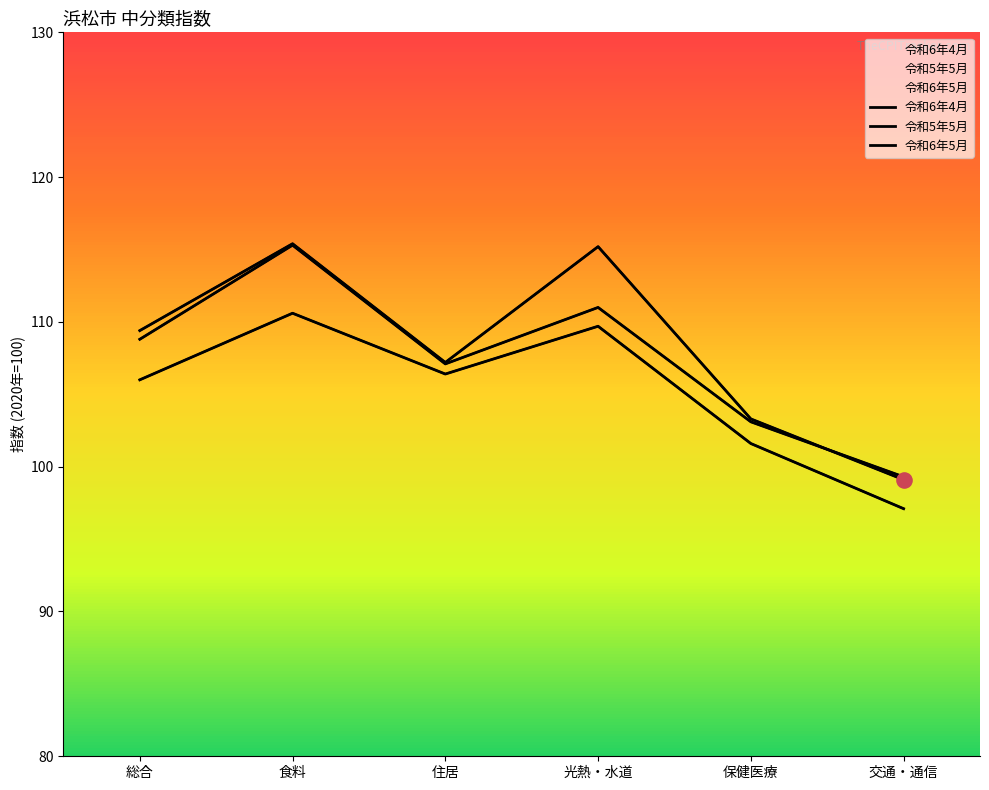

What are all the series names shown in the legend?

令和6年4月, 令和5年5月, 令和6年5月